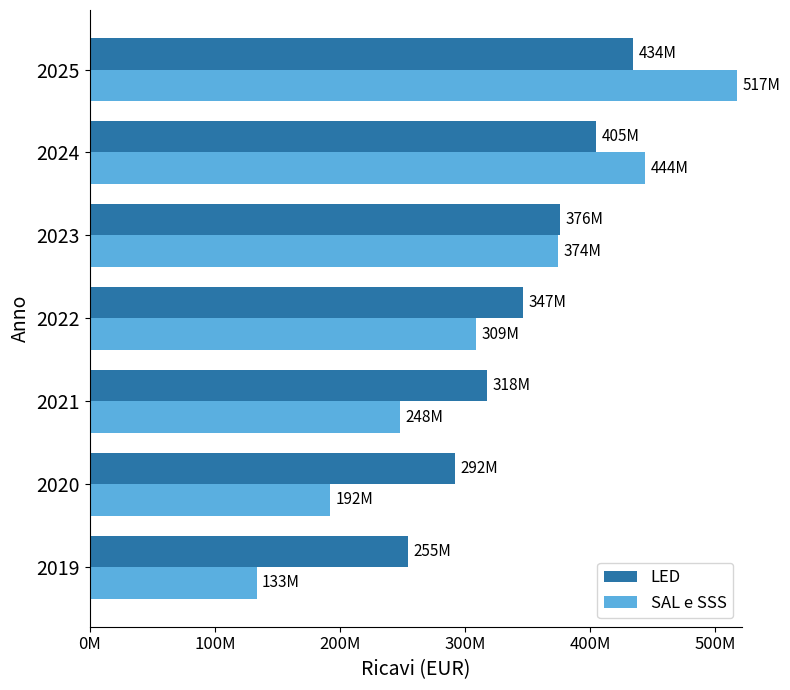

Which series has the widest spread of values?

SAL e SSS